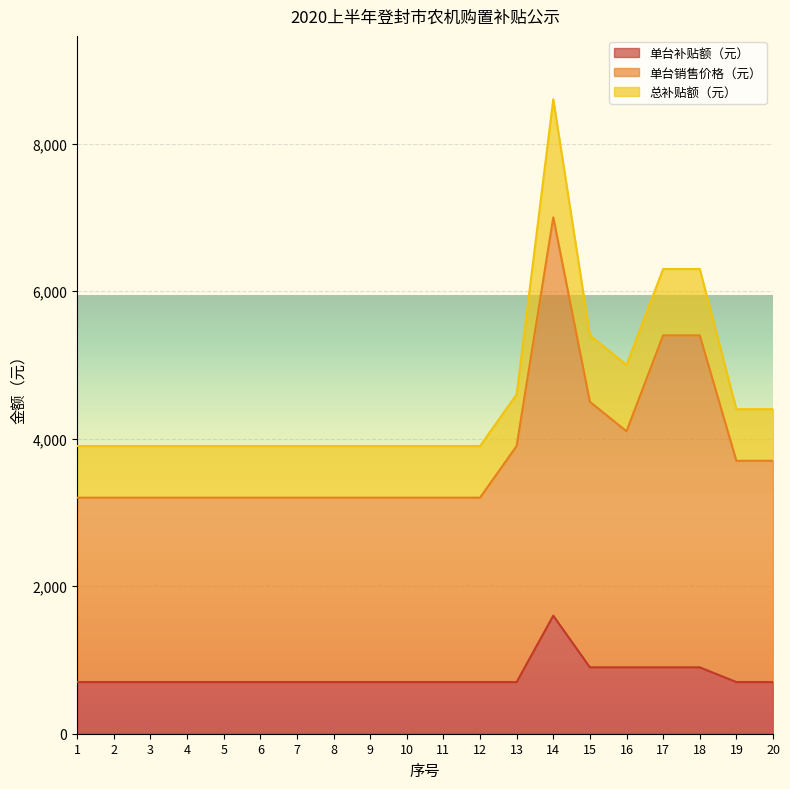

Does the chart display data point markers on the line(s)?

No